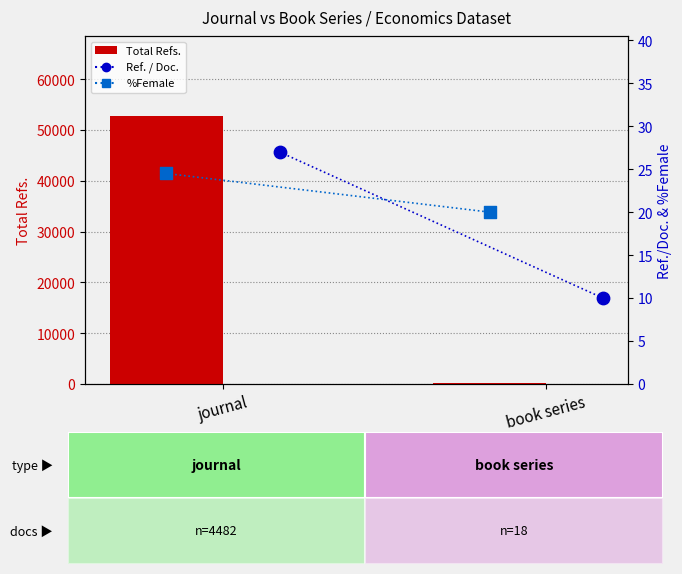

At which category is the sum across all series the highest?

journal